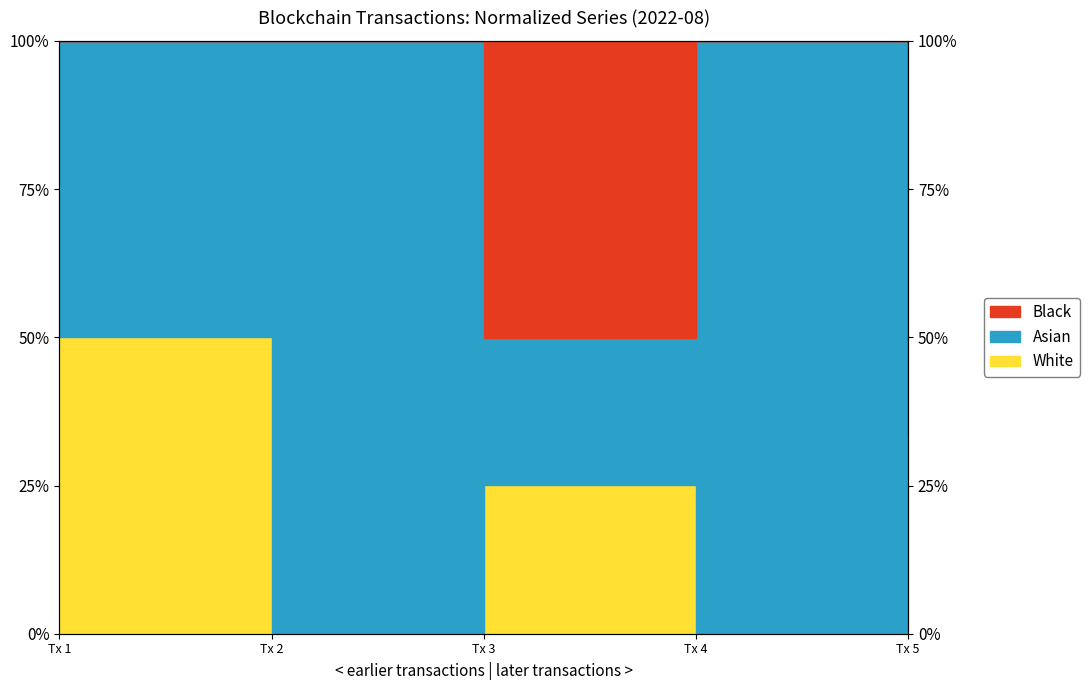

The value of White at Tx 3 is 0.1. True or false?

False